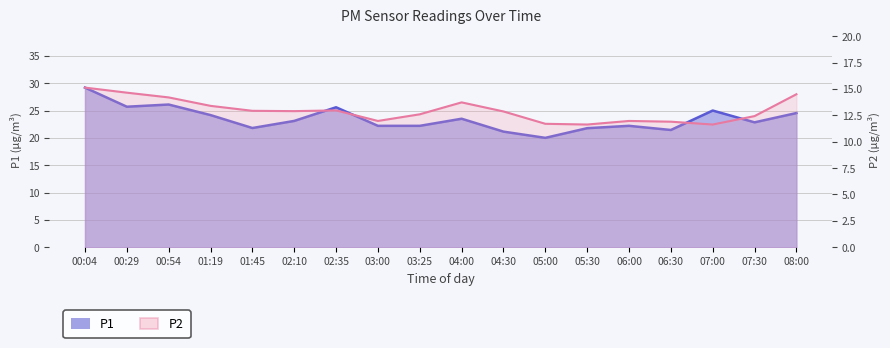

At how many categories does at least one series exceed 21?

17